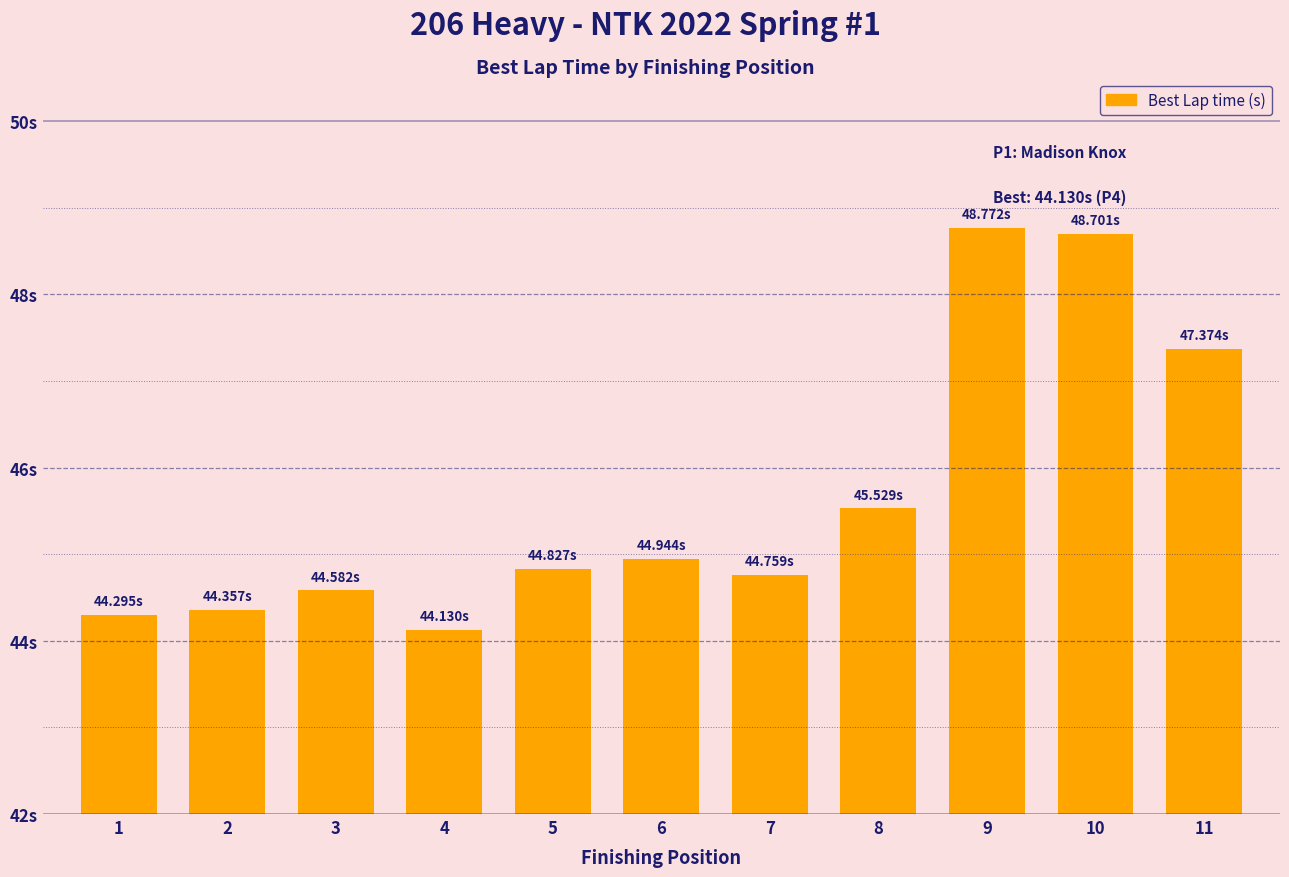

Does the chart contain any negative values?

No